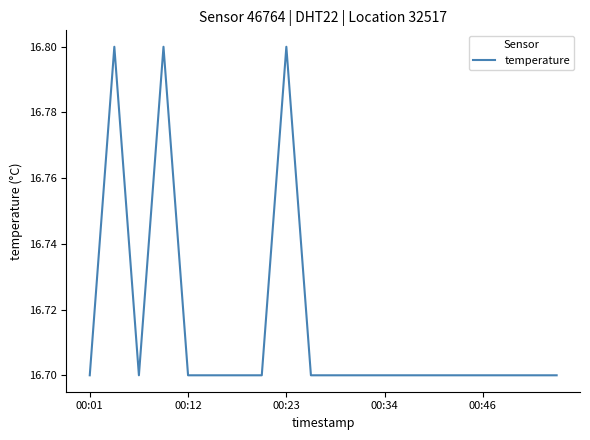

What is the smallest value displayed?

16.7